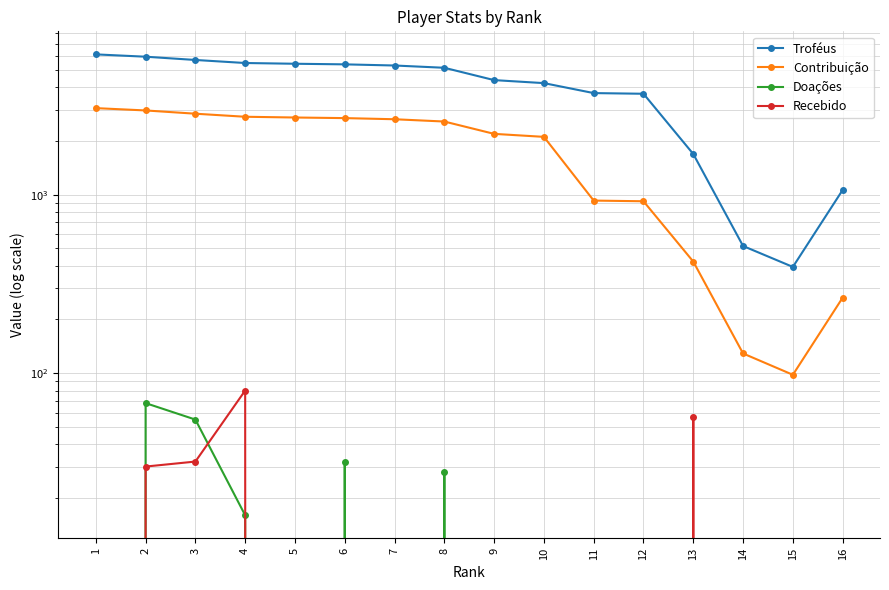

The value of Doações at 3 is 37. True or false?

False